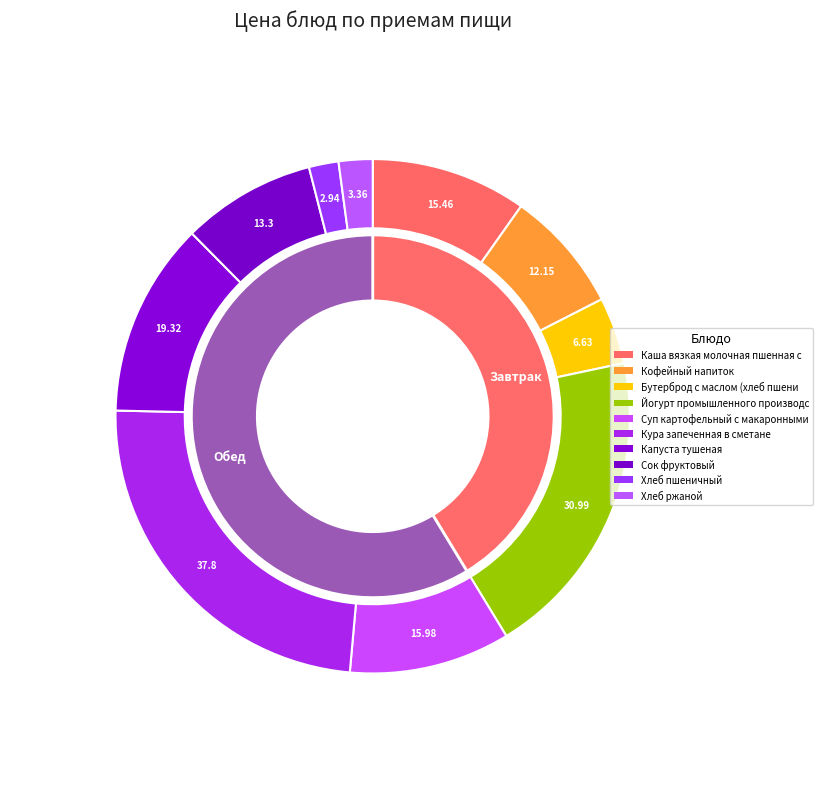

To the nearest percent, what is the average slice percentage?

10%